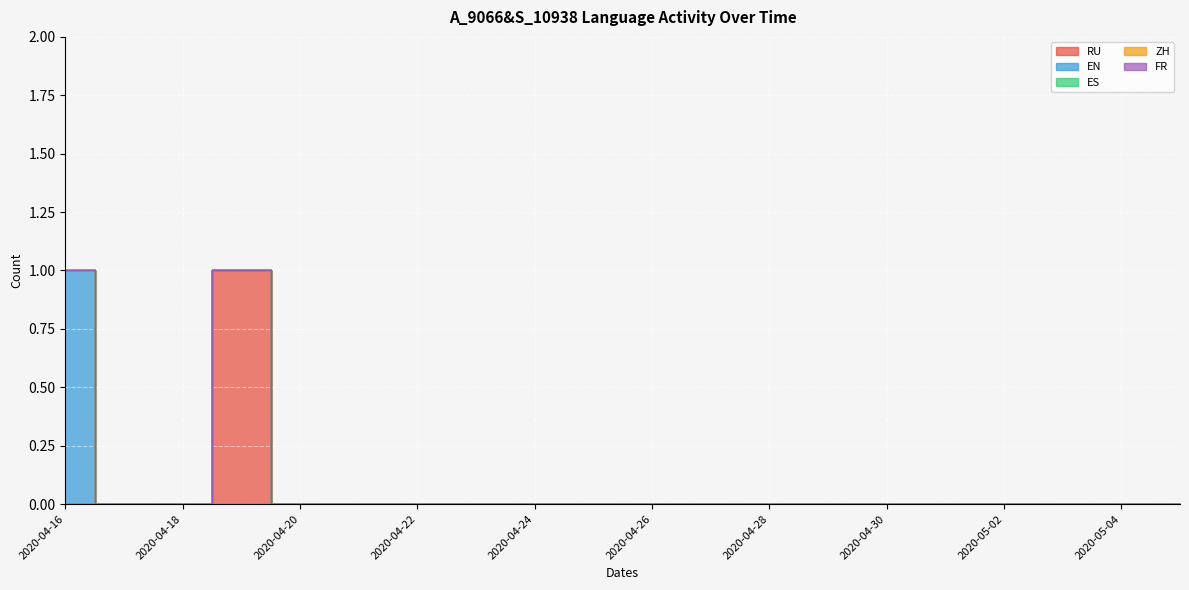

Rank the series at 2020-04-26 from highest to lowest value.

RU, EN, ES, ZH, FR